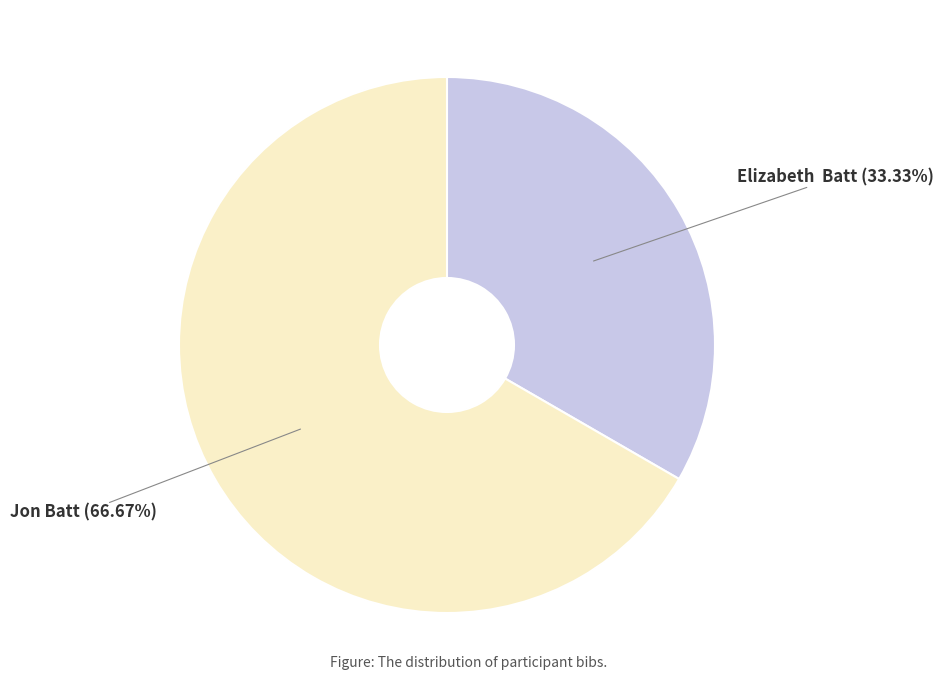

Is there any slice that represents more than half of the pie?

Yes